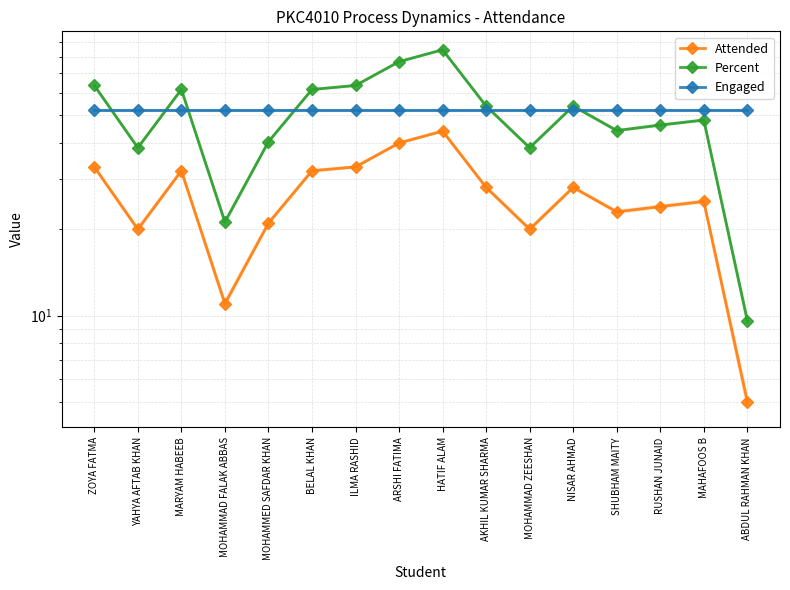

How many lines are shown in the chart?

3